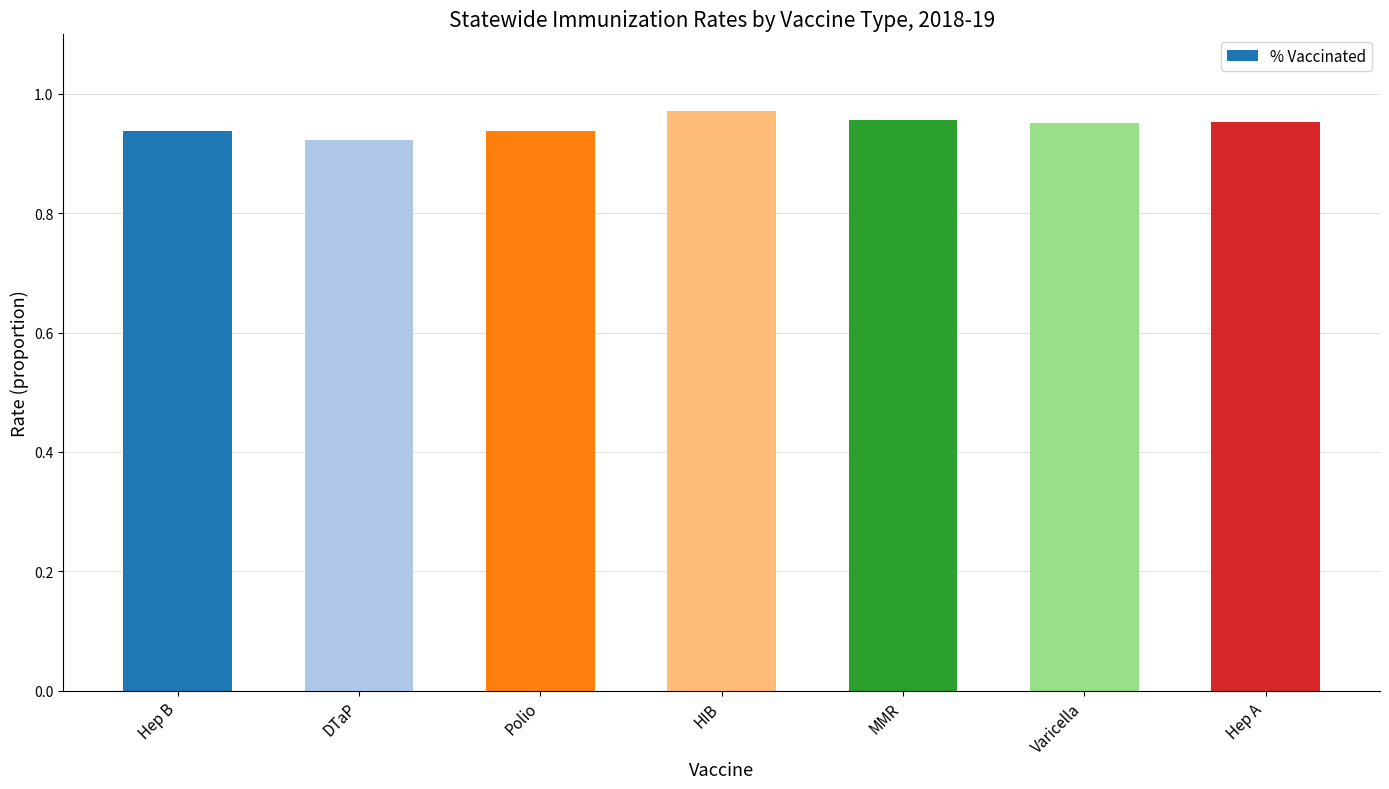

True or false: the data shows 1.7 at MMR.

False